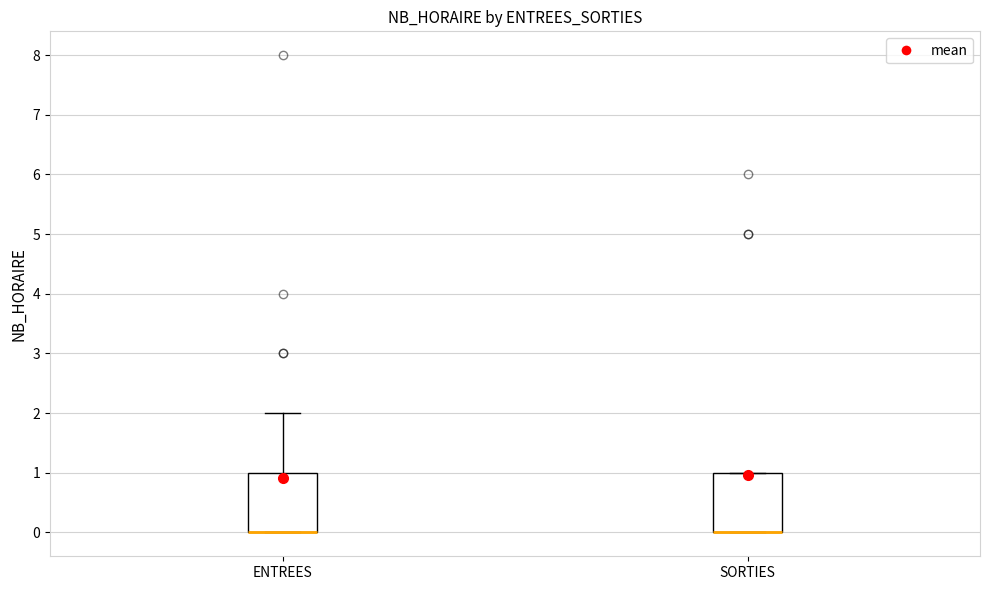

Where is the lower edge of the box for SORTIES on the y-axis? The values are not printed on the chart, so give them approximately, as read against the axis.

0